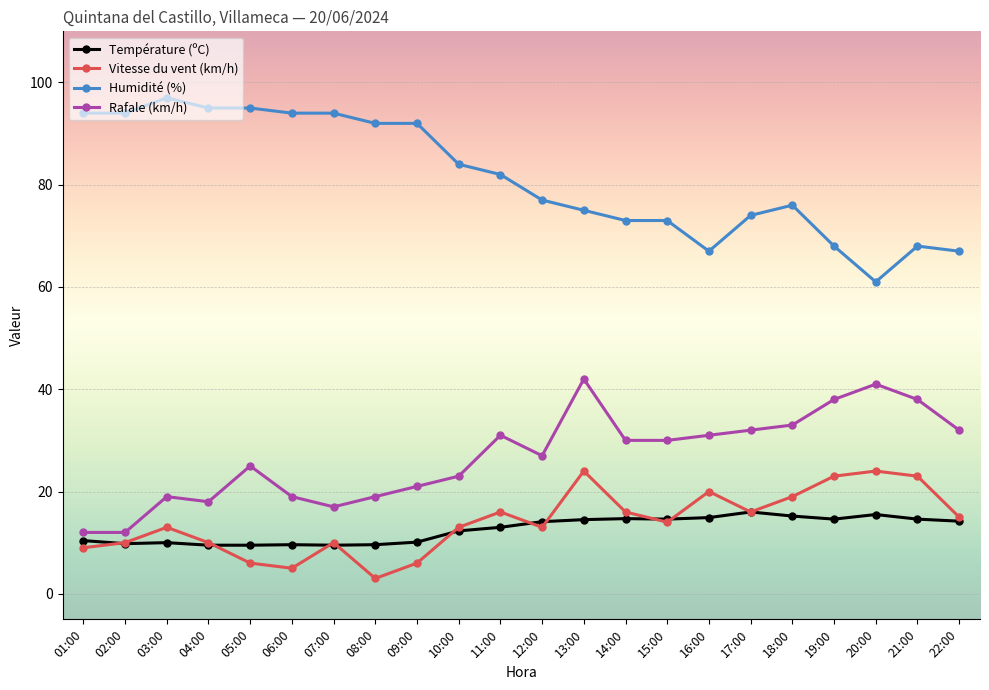

True or false: Température (ºC) has a value of 25.3 at 17:00.

False